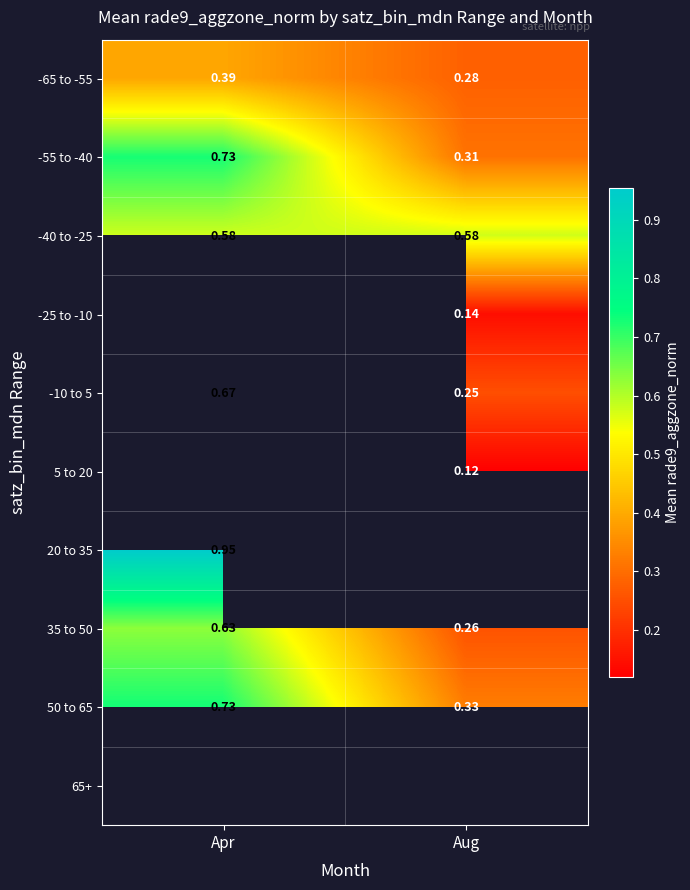

Rank the categories by -55 to -40 value from highest to lowest.

Apr, Aug